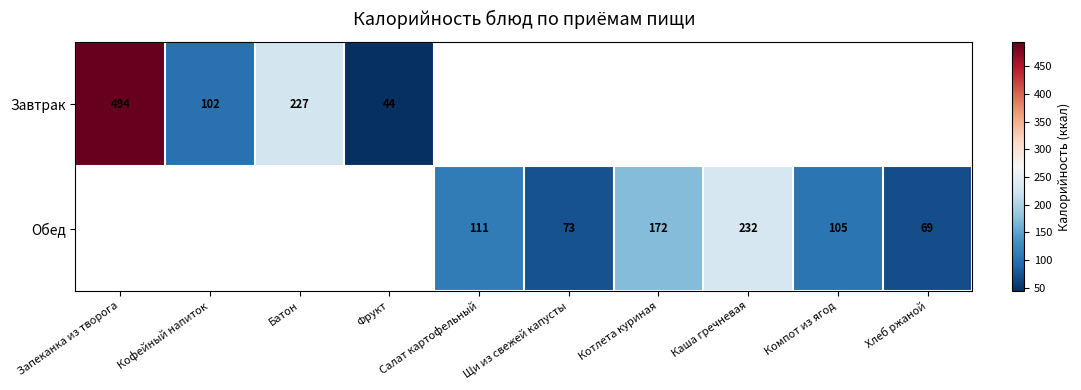

At how many categories does at least one series exceed 194?

3